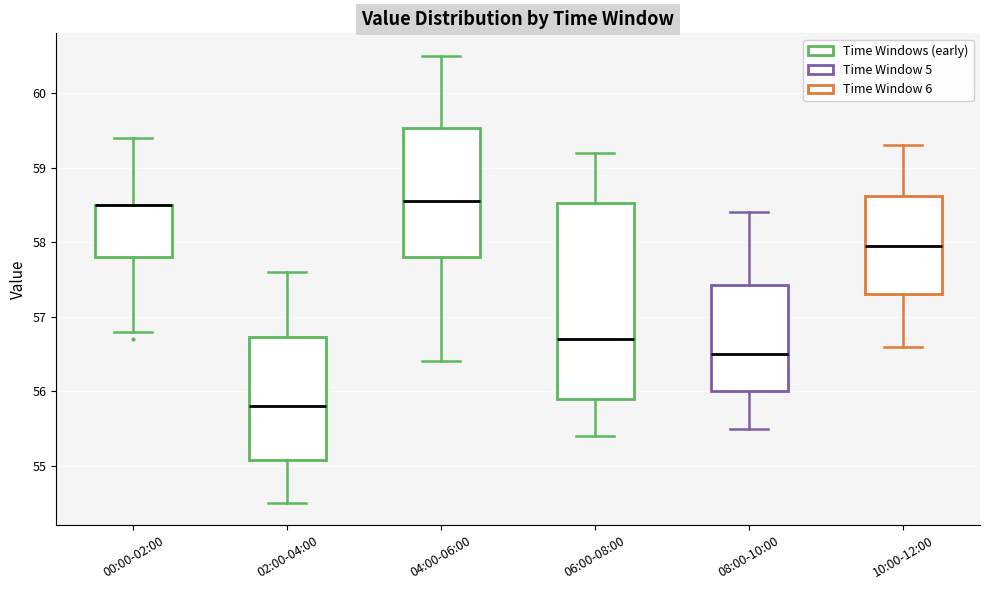

Reading left to right, transcribe this box plot: for each box, give where its median line is, the range the box spans, and where its two whiskers end, as read against the y-axis. The values are not printed on the chart, so give them approximately, as read against the axis.

00:00-02:00: median 58.5 (drawn on the box's upper edge), box 57.8 to 58.5, whiskers 56.8 to 59.4
02:00-04:00: median 55.8, box 55.1 to 56.7, whiskers 54.5 to 57.6
04:00-06:00: median 58.6, box 57.8 to 59.5, whiskers 56.4 to 60.5
06:00-08:00: median 56.7, box 55.9 to 58.5, whiskers 55.4 to 59.2
08:00-10:00: median 56.5, box 56.0 to 57.4, whiskers 55.5 to 58.4
10:00-12:00: median 58.0, box 57.3 to 58.6, whiskers 56.6 to 59.3